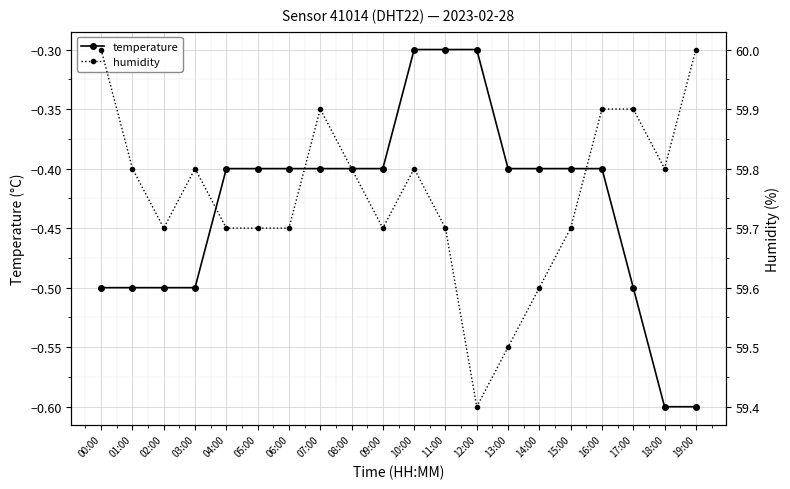

What is the value of the temperature point at the 2nd from the left?

-0.5